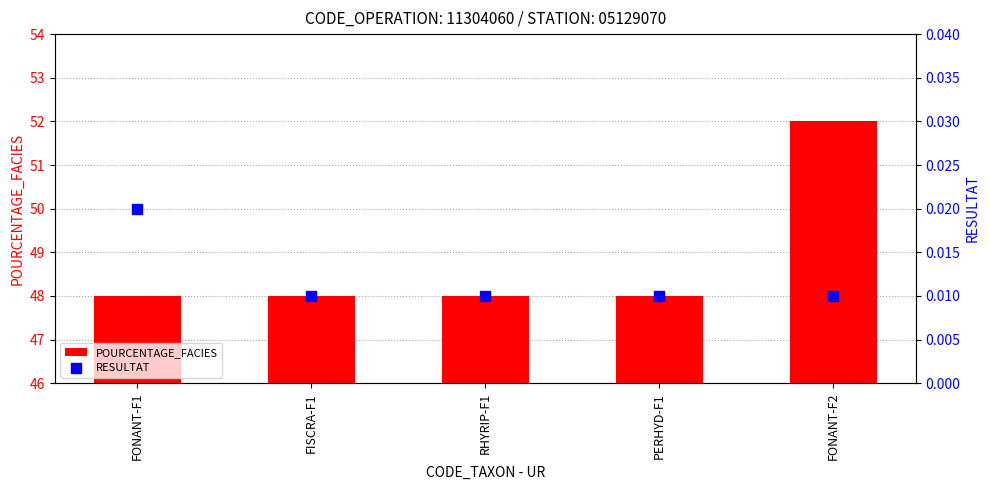

At how many categories does at least one series exceed 3?

5